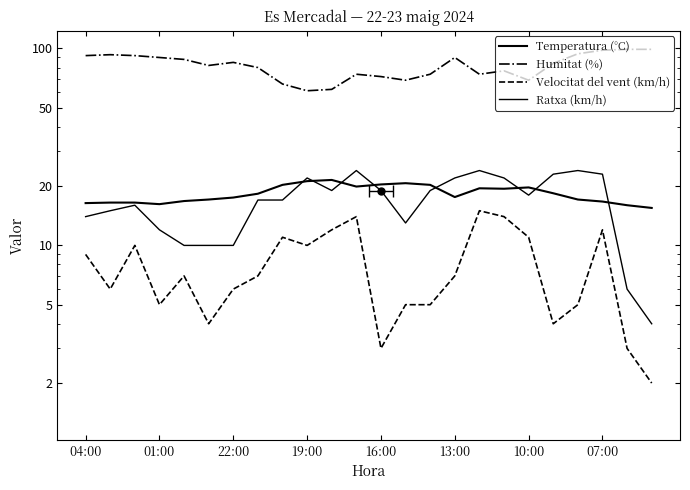

What is the sum of the Ratxa (km/h) values at 16:00 and 07:00?

42.0